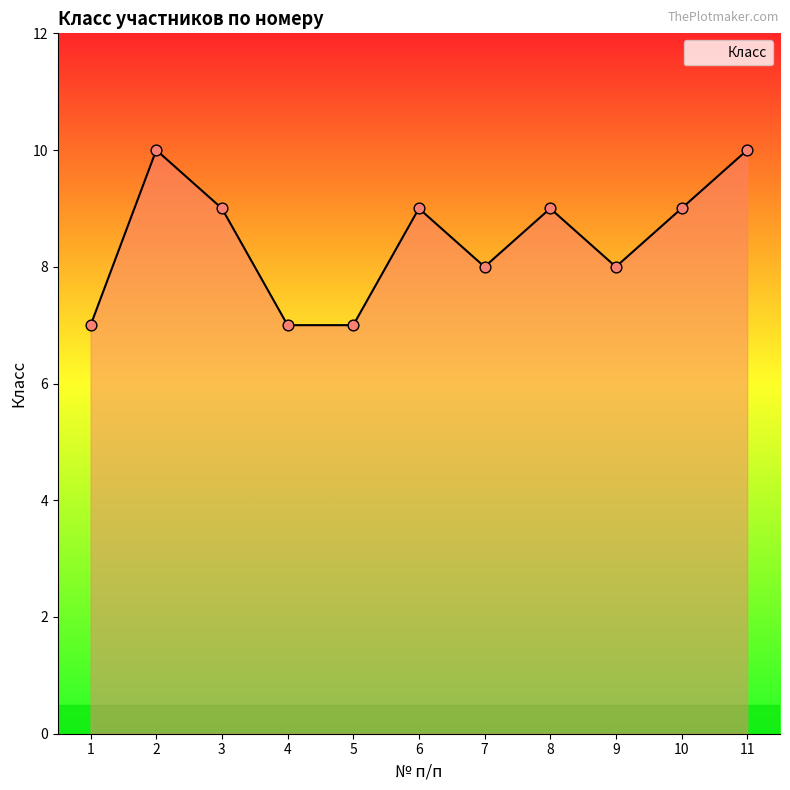

What is the change in value from 4 to 7?

+1